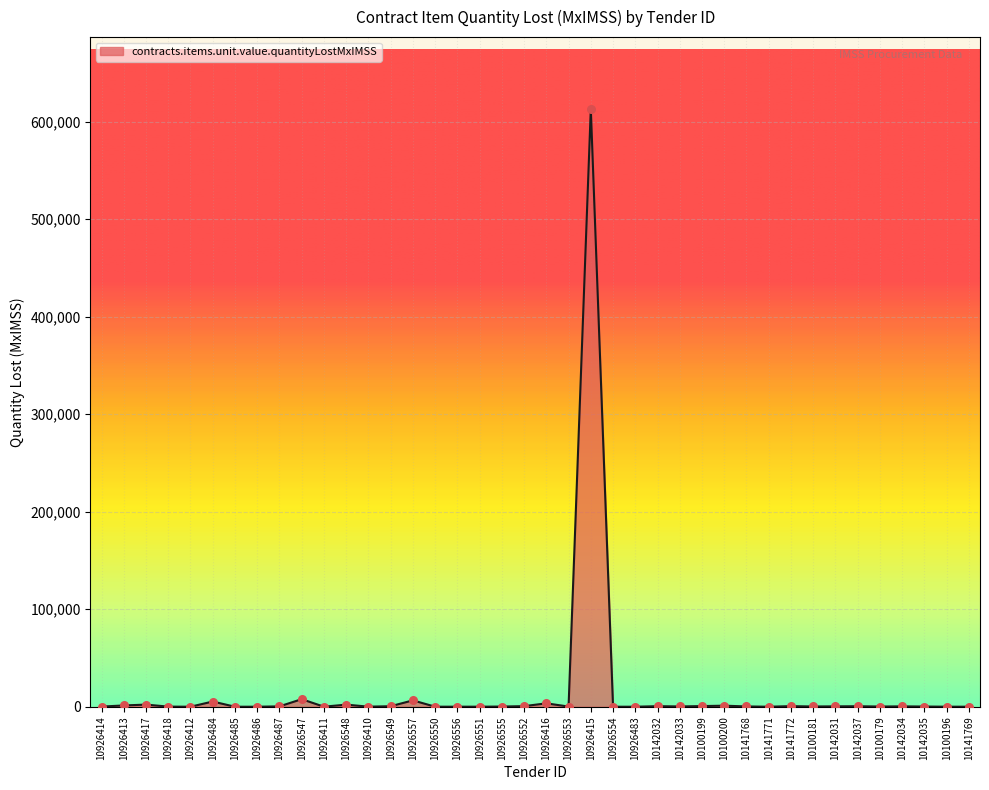

What is the ratio of the value at 10100181 to the value at 10142032?

0.4